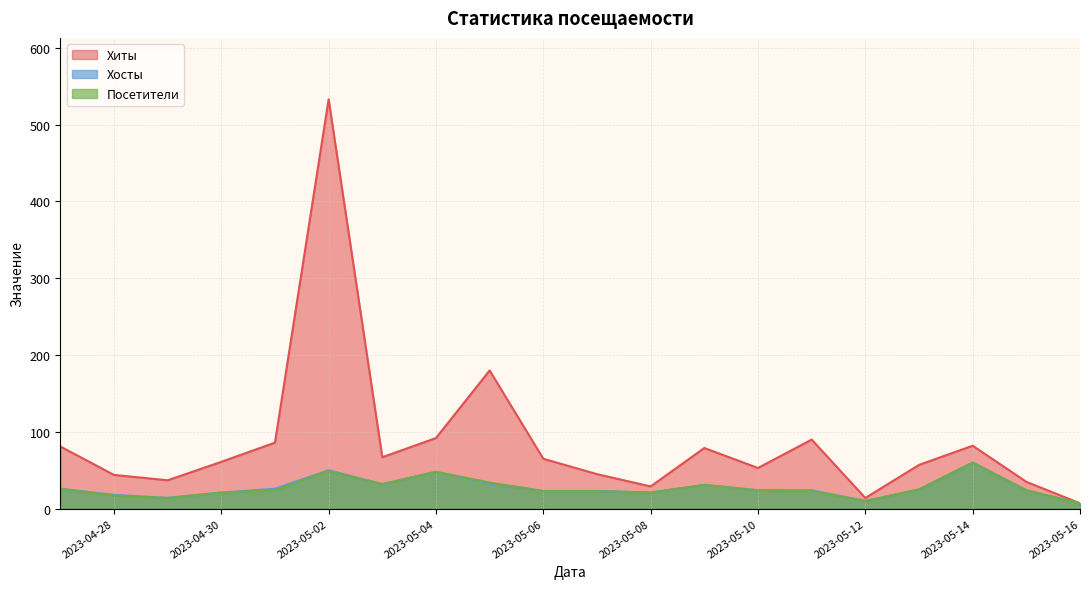

How many interior local peaks does the Посетители series have?

4